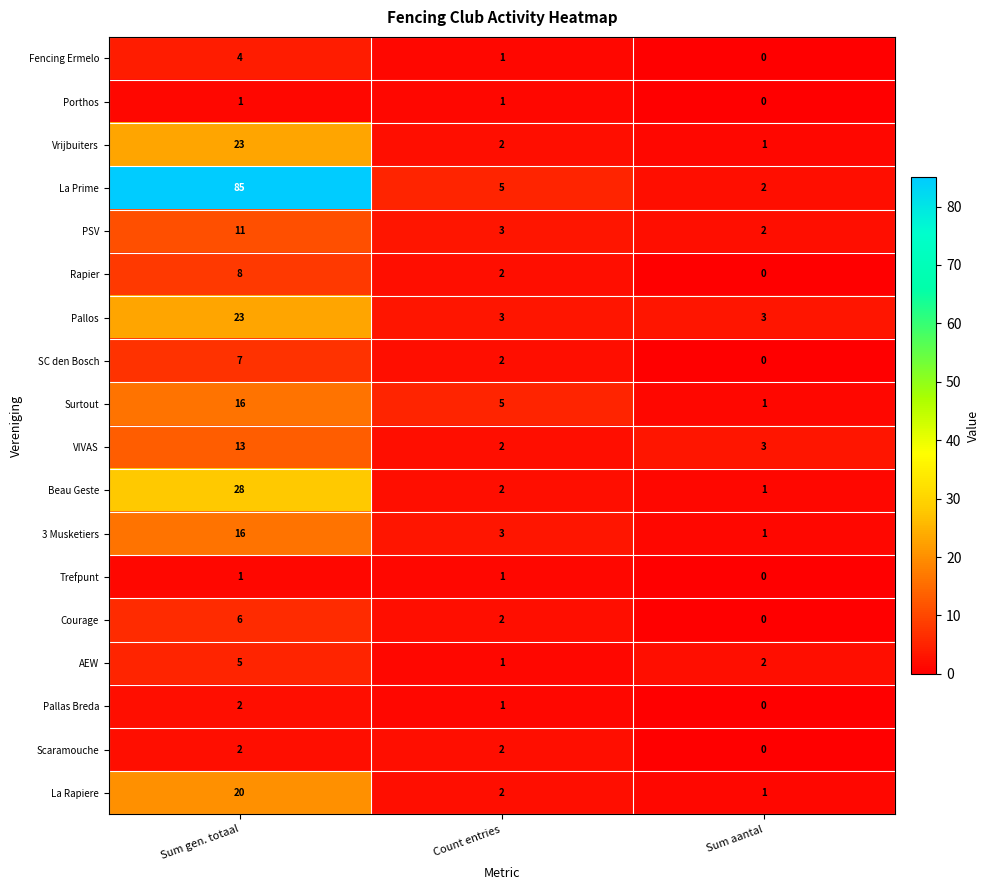

How many categories are shown in the chart?

3